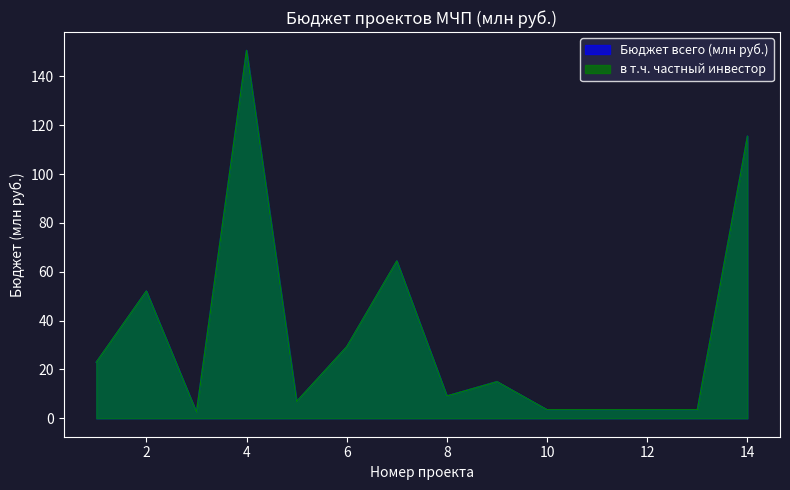

Where is the first local minimum for в т.ч. частный инвестор?

3